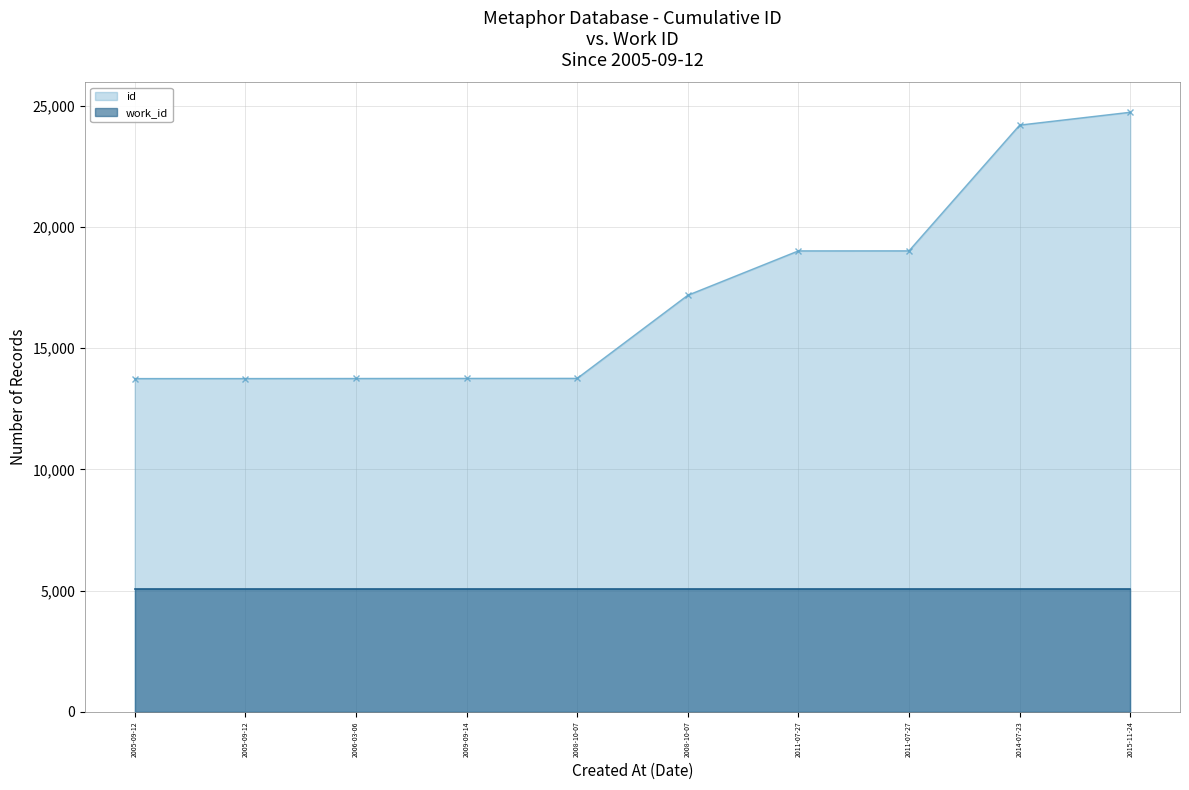

Does the chart display data point markers on the line(s)?

Yes